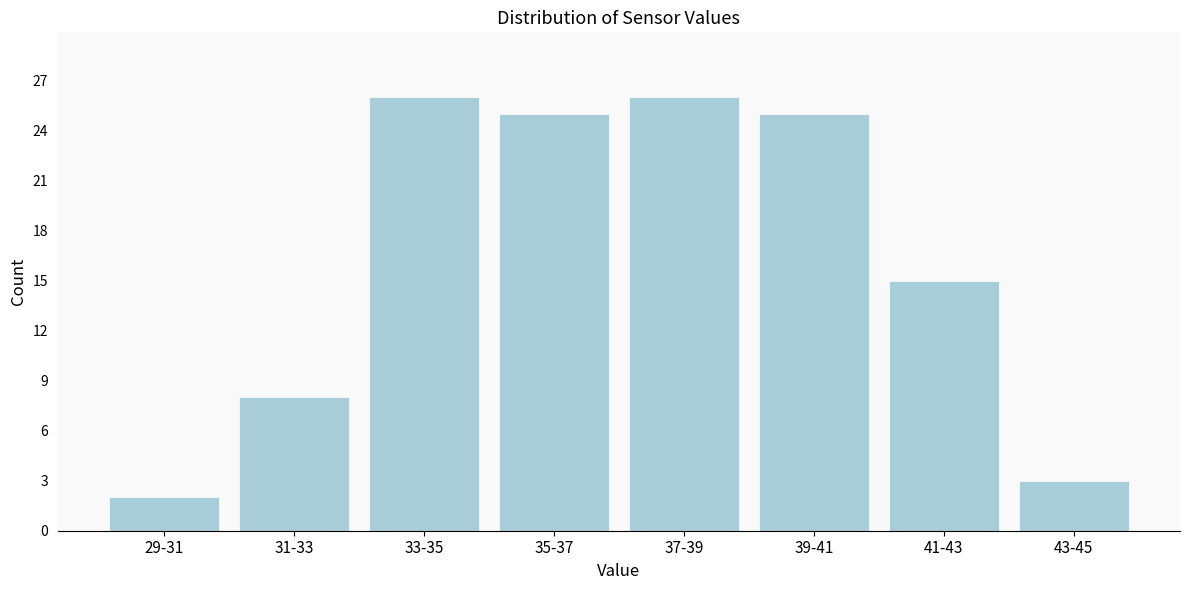

Reading left to right, what are all the values shown in this chart?

29-31=2	31-33=8	33-35=26	35-37=25	37-39=26	39-41=25	41-43=15	43-45=3